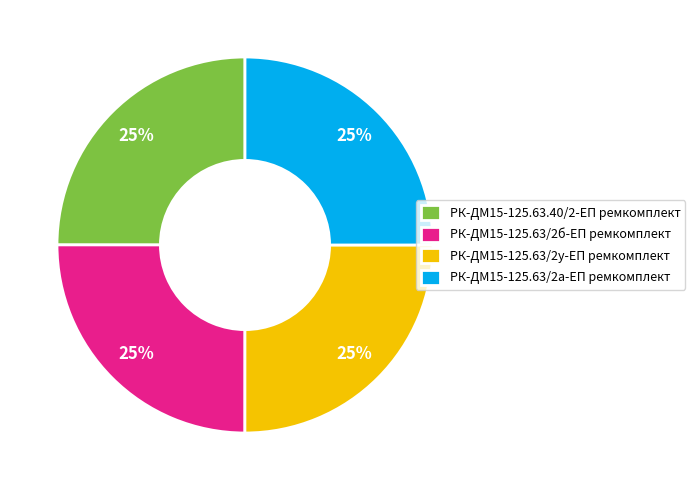

Approximately how many times larger is the value at РК-ДМ15-125.63/2а-ЕП ремкомплект compared to РК-ДМ15-125.63.40/2-ЕП ремкомплект?

1.0